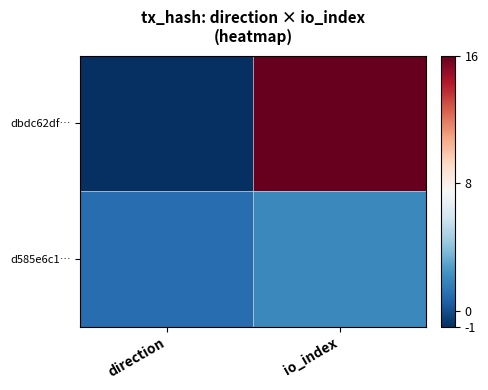

At which category is the sum across all series the highest?

io_index